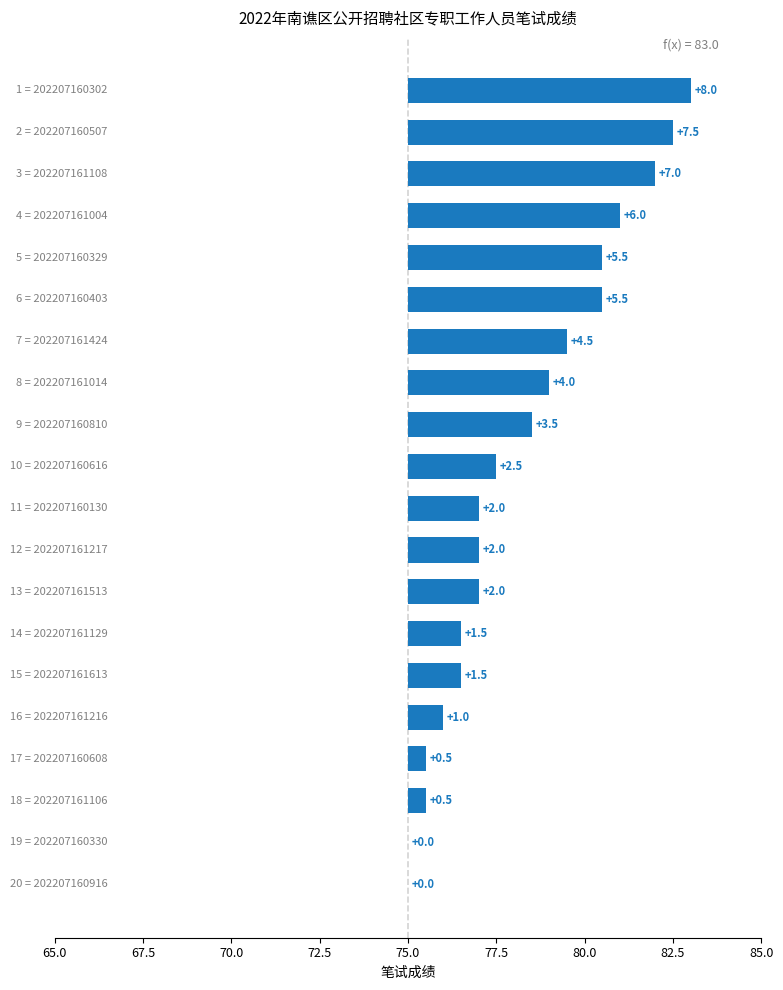

How many bars are there in total?

20